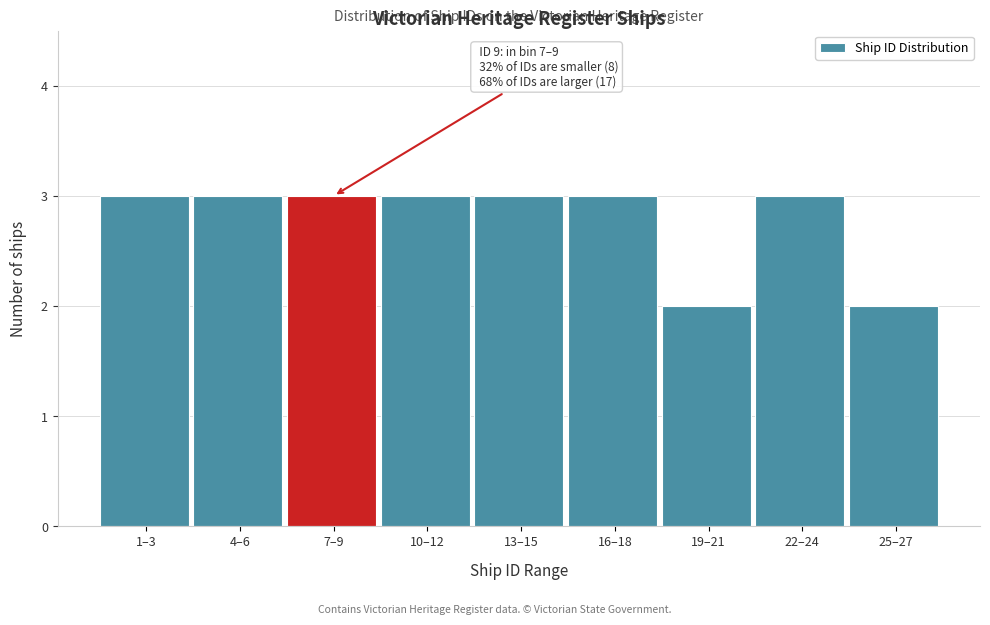

Reading left to right, list all the values displayed in this chart.

3	3	3	3	3	3	2	3	2